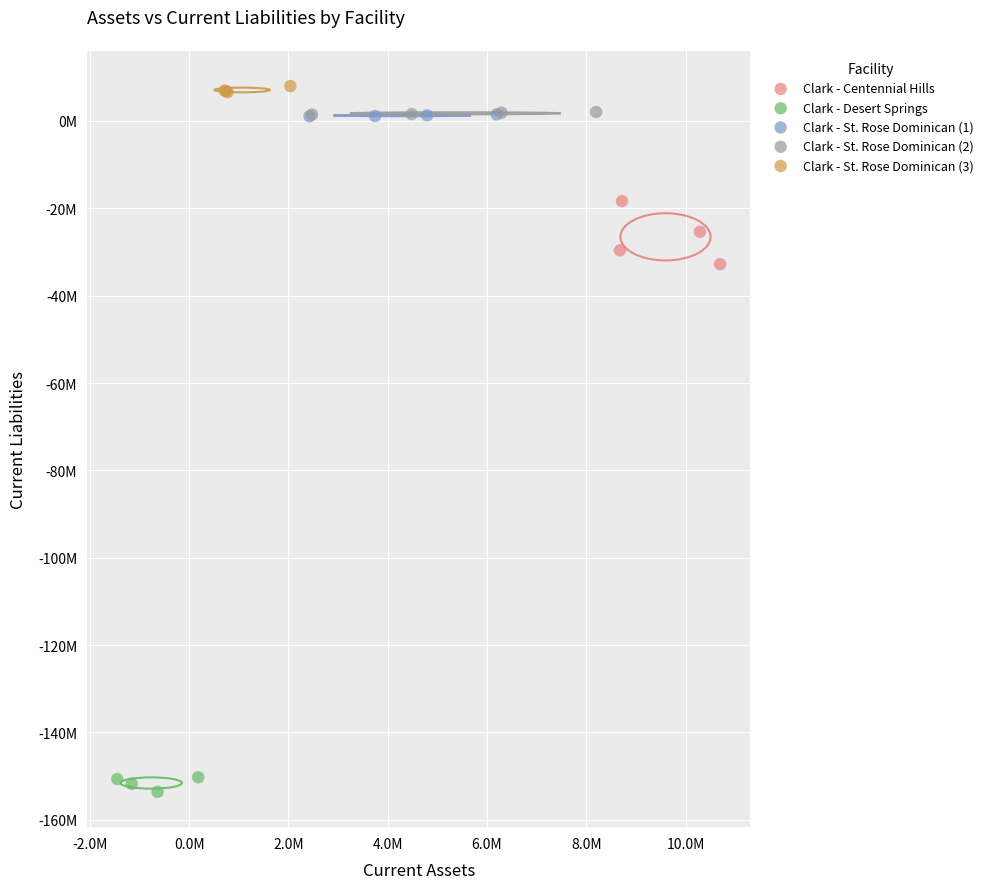

Which series reaches the minimum Y coordinate?

Clark - Desert Springs